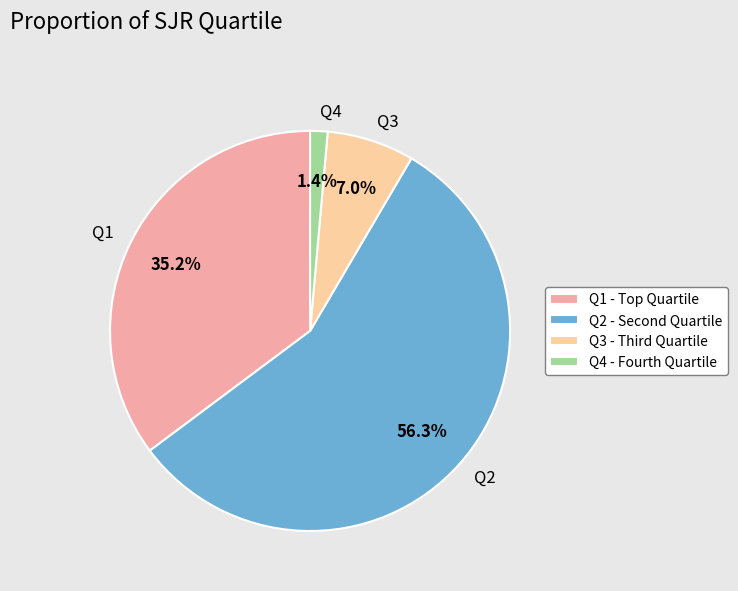

How much of the chart is everything except Q4?

98.6%